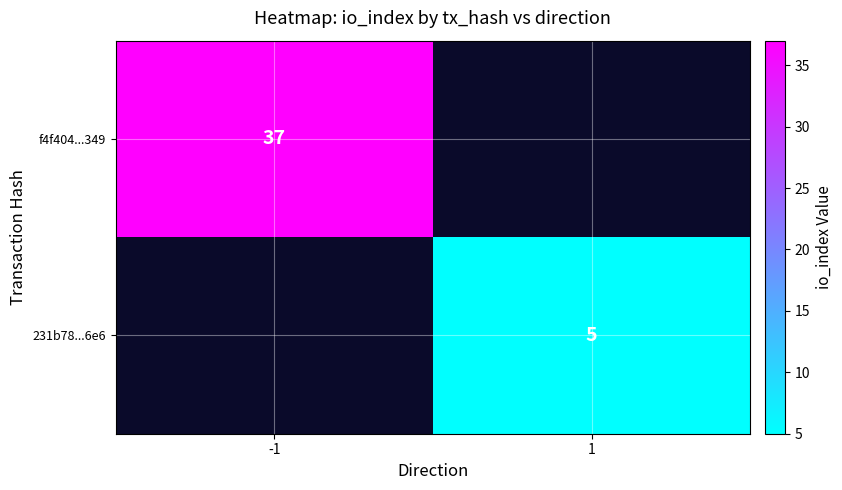

At how many categories does at least one series exceed 17?

1